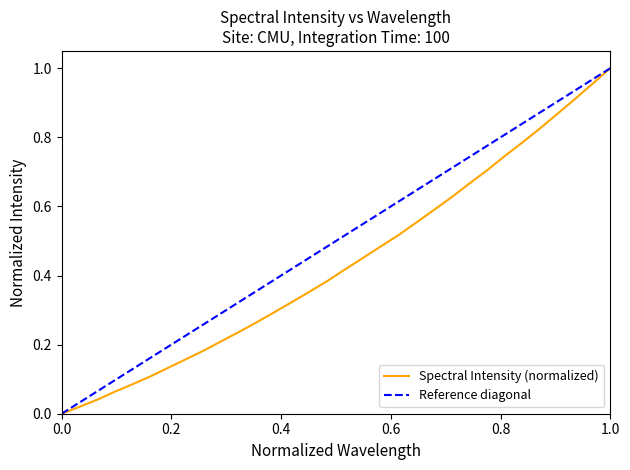

Is it true that the value at 222.8355 is 0.7?

True